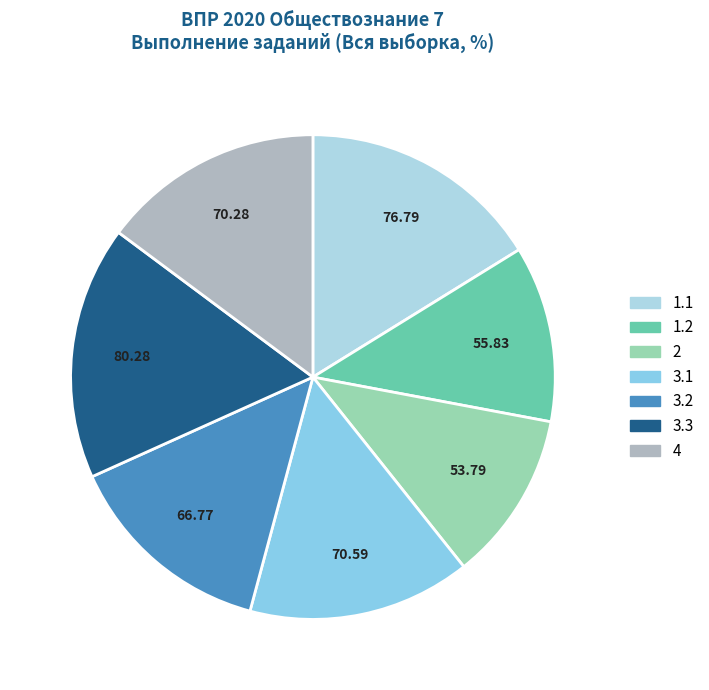

How many slices are in this pie chart?

7